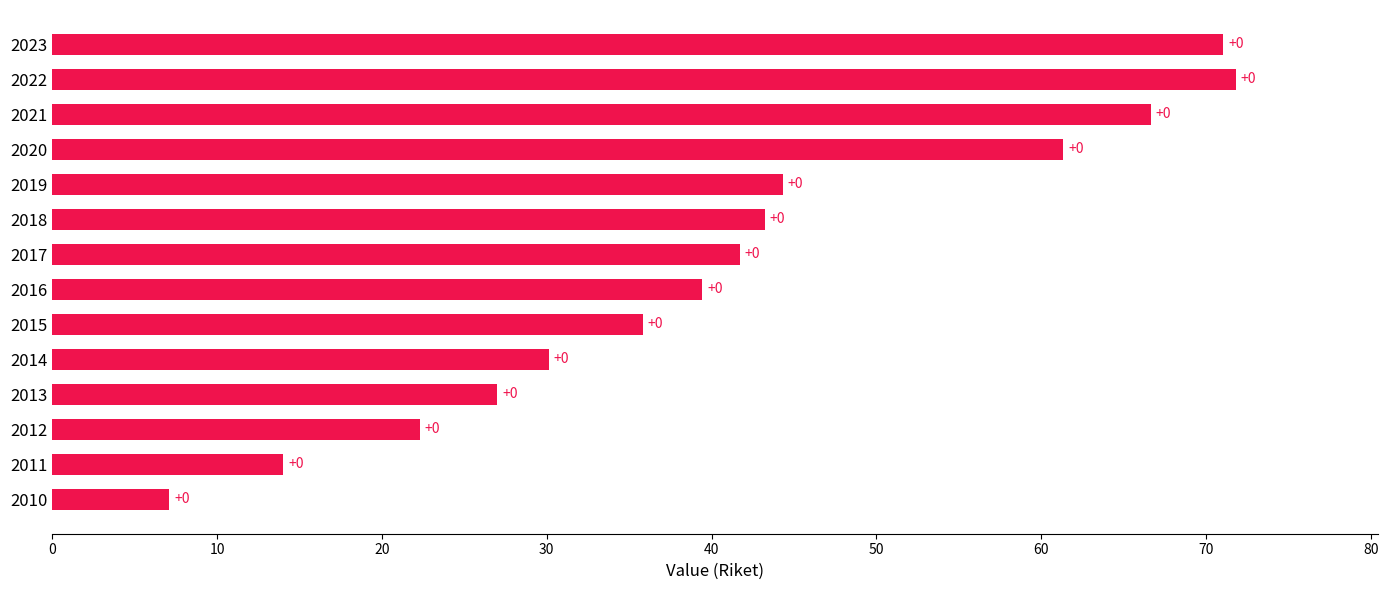

What is the smallest value displayed?

7.1